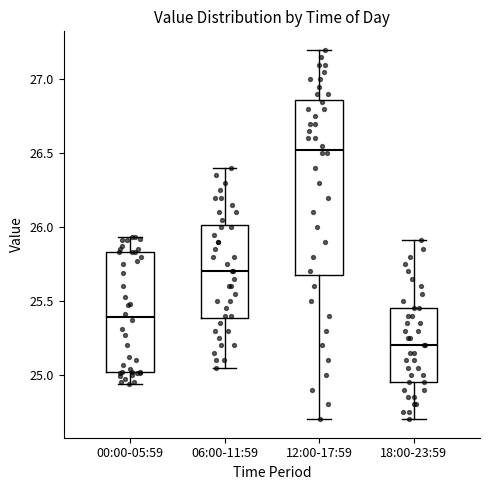

Which box's median line is the highest?

12:00-17:59